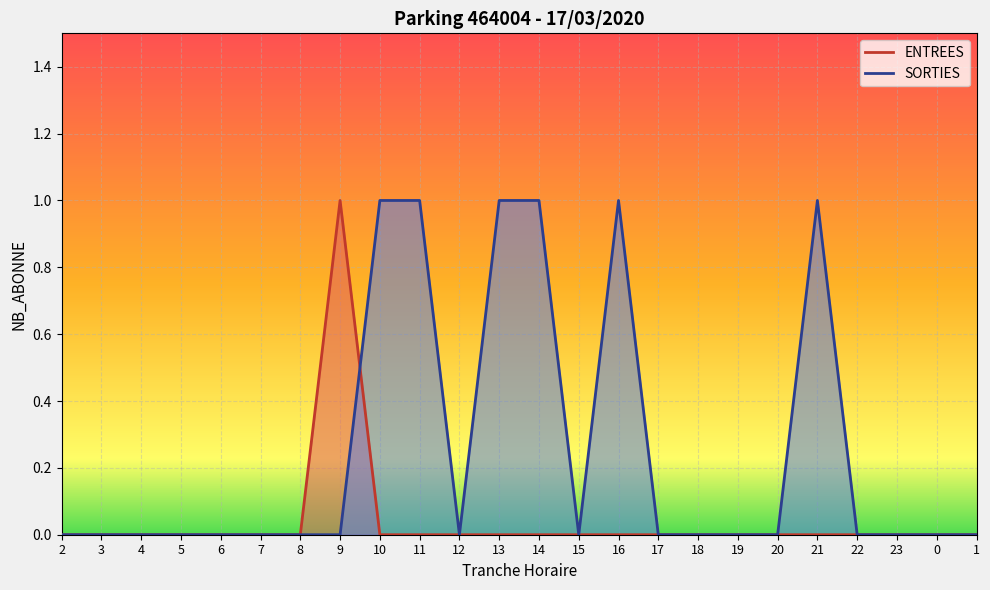

Does the chart display data point markers on the line(s)?

No